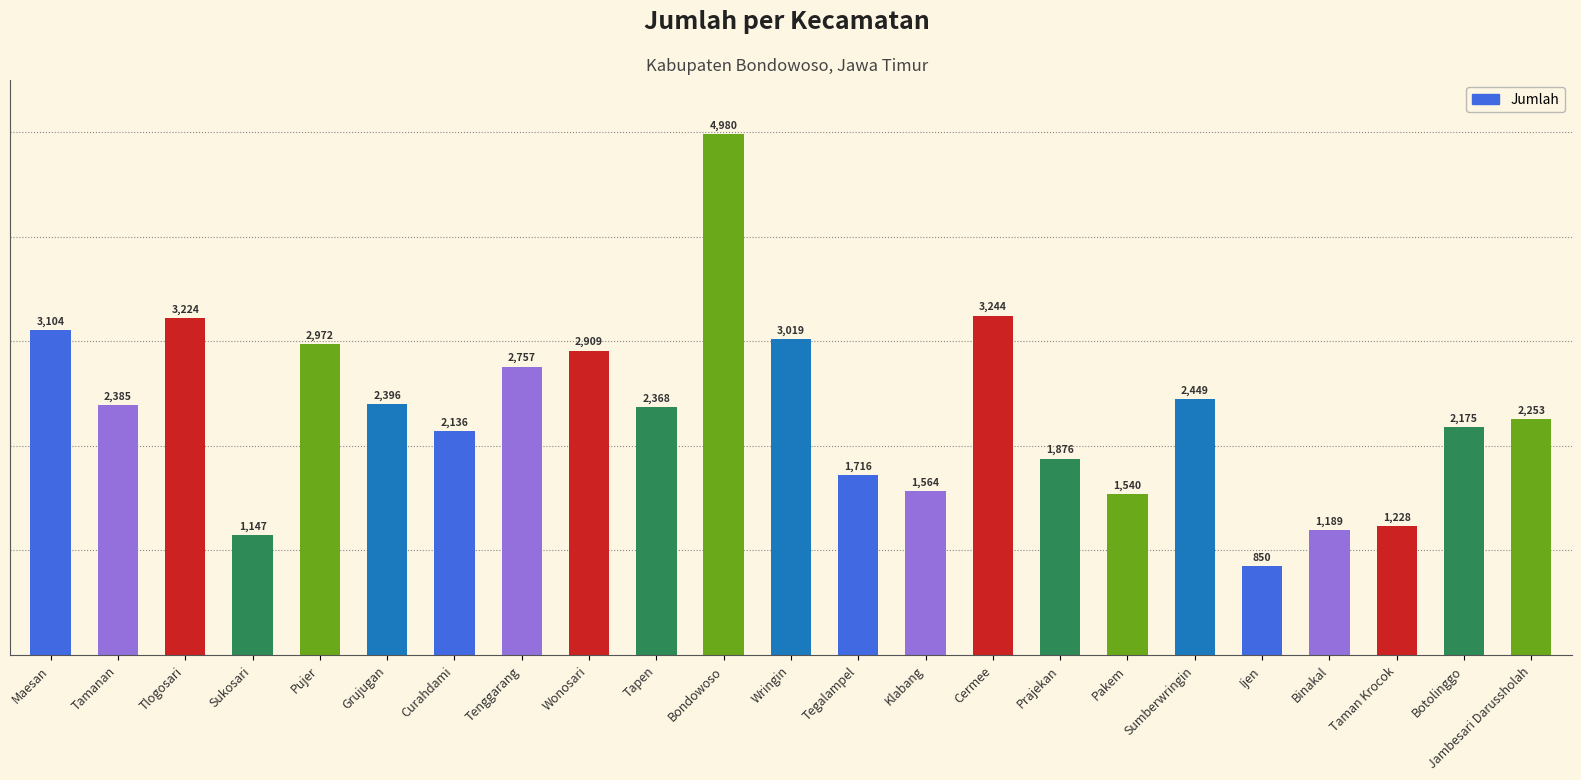

Rank the categories by value from lowest to highest.

Ijen, Sukosari, Binakal, Taman Krocok, Pakem, Klabang, Tegalampel, Prajekan, Curahdami, Botolinggo, Jambesari Darussholah, Tapen, Tamanan, Grujugan, Sumberwringin, Tenggarang, Wonosari, Pujer, Wringin, Maesan, Tlogosari, Cermee, Bondowoso